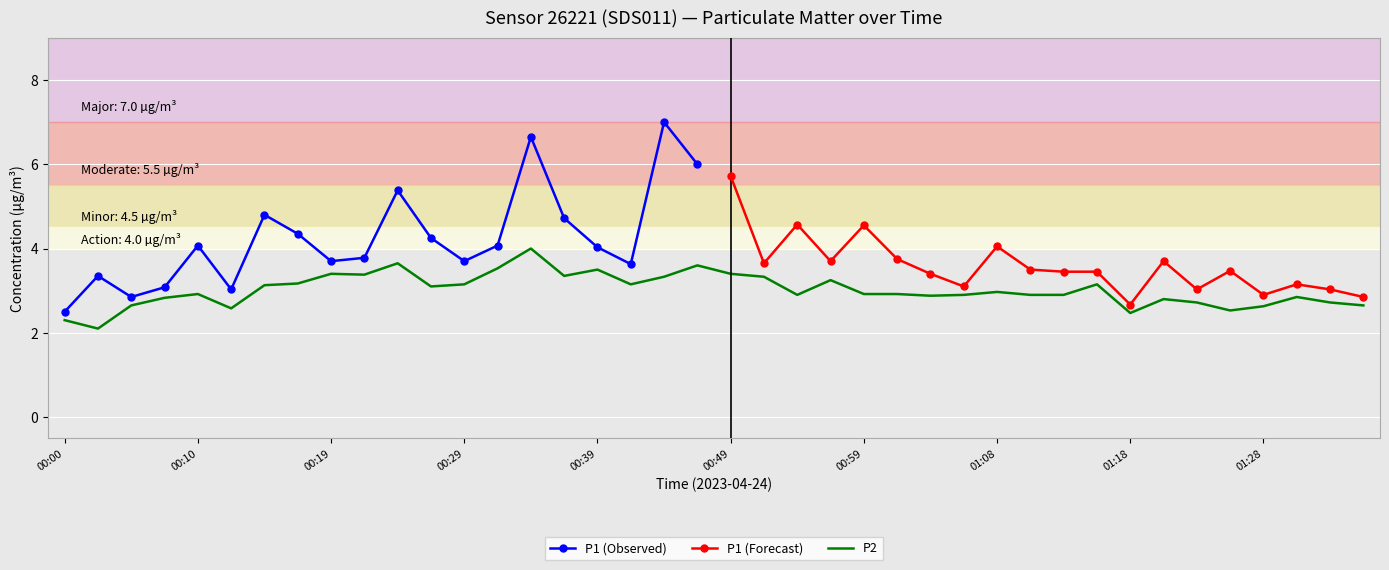

What is the label of the 35th point from the left?

01:23